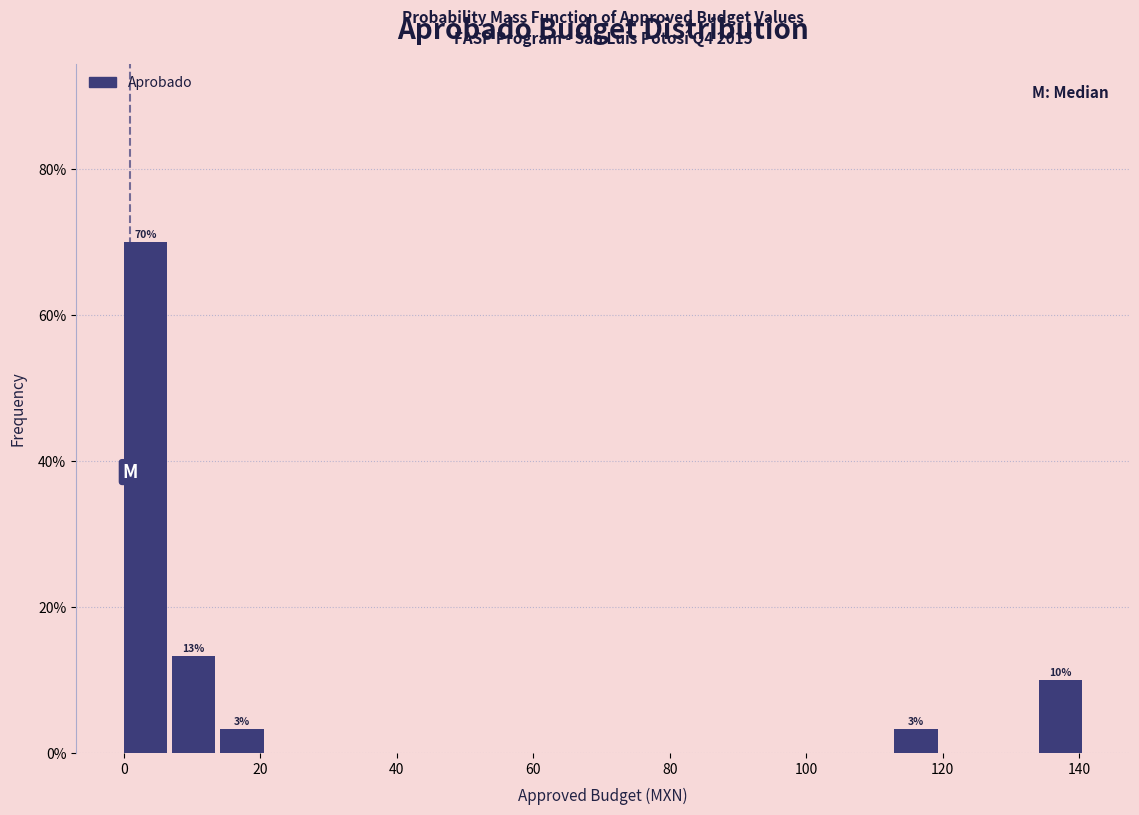

Around what value on the x-axis is the tallest bar? Give the approximate position of its centre, as read against the axis.

4